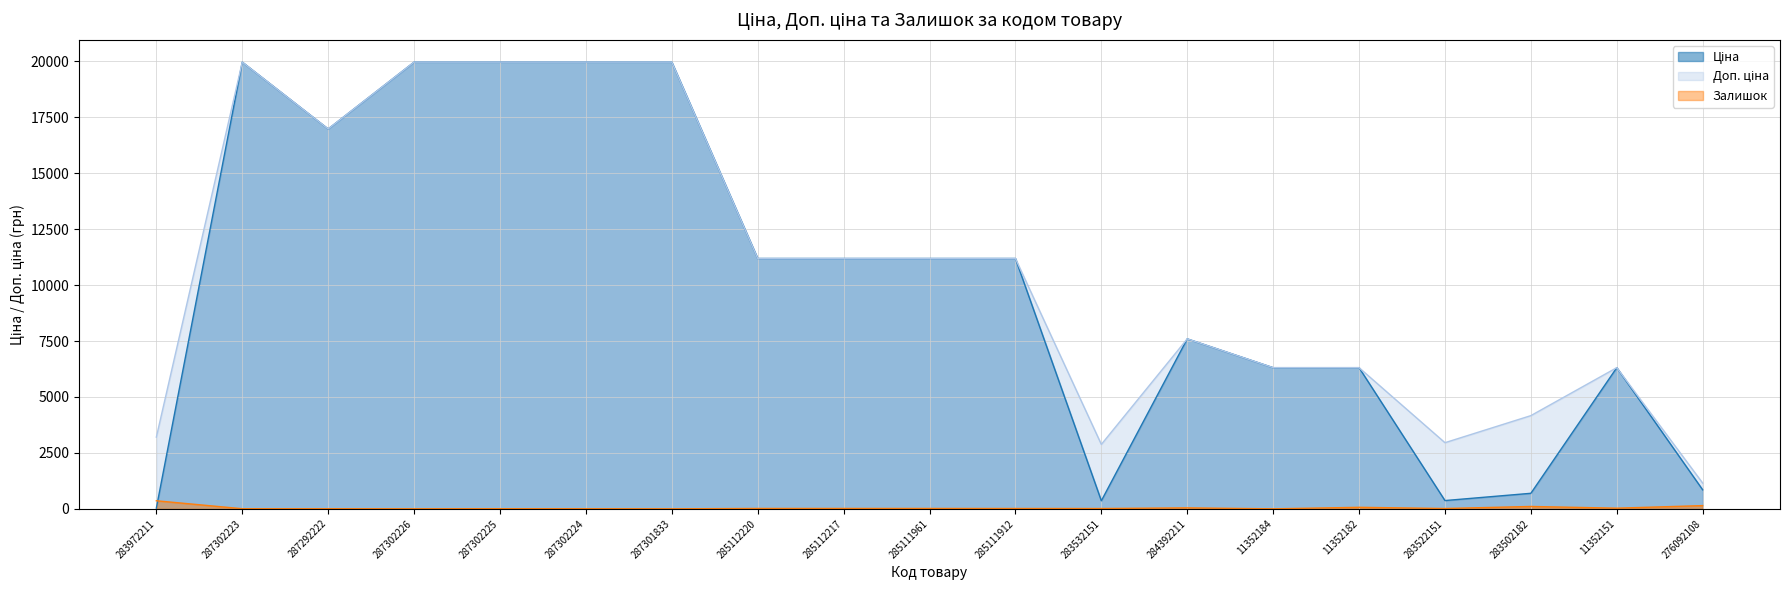

The Залишок series shows 144.0 at 276092108. True or false?

True